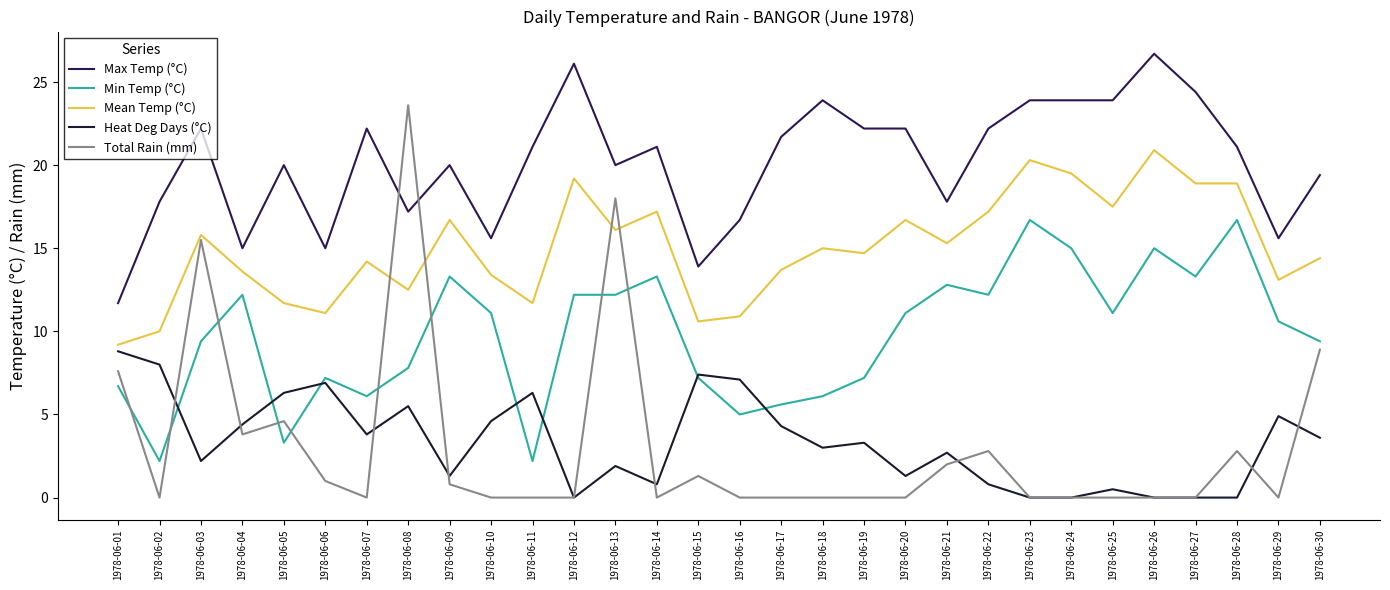

List the series in order of their peak value, lowest first.

Heat Deg Days (°C), Min Temp (°C), Mean Temp (°C), Total Rain (mm), Max Temp (°C)